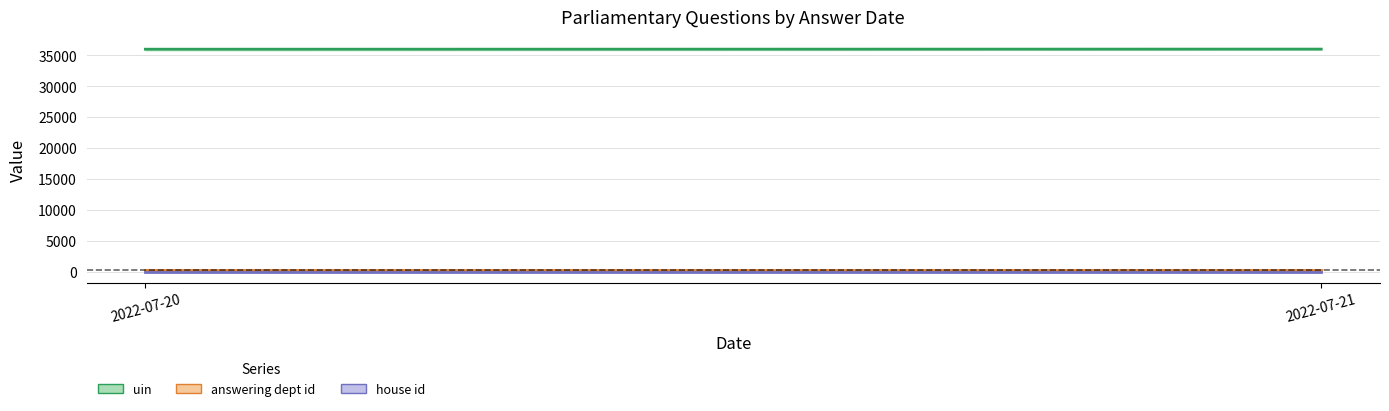

The value of answering dept id at 2022-07-21 is 211.0. True or false?

True